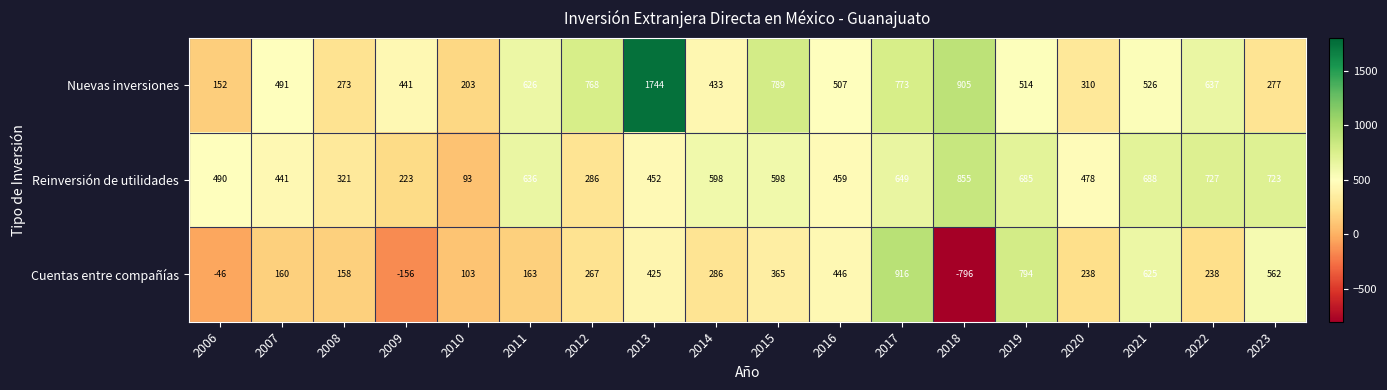

What is the sum of the Cuentas entre compañías values at 2007 and 2013?

585